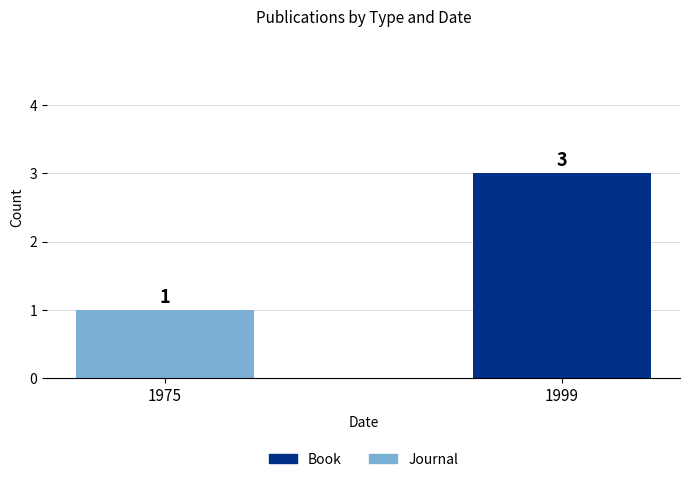

The value of Journal at 1975 is 0. True or false?

False